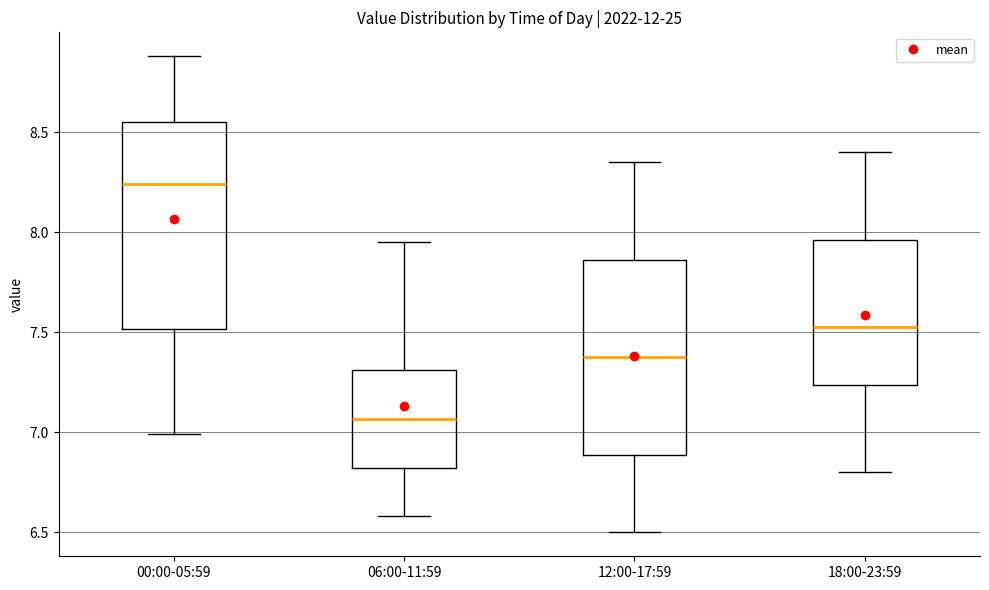

Reading left to right, read every box against the y-axis: the position of its median line, the range the box covers, and the ends of its whiskers. The values are not printed on the chart, so give them approximately, as read against the axis.

00:00-05:59: median 8.25, box 7.50 to 8.55, whiskers 7.00 to 8.90
06:00-11:59: median 7.05, box 6.80 to 7.30, whiskers 6.60 to 7.95
12:00-17:59: median 7.40, box 6.90 to 7.85, whiskers 6.50 to 8.35
18:00-23:59: median 7.55, box 7.25 to 7.95, whiskers 6.80 to 8.40